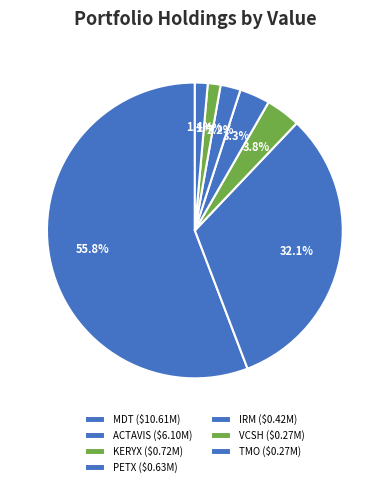

How many slices are in this pie chart?

7